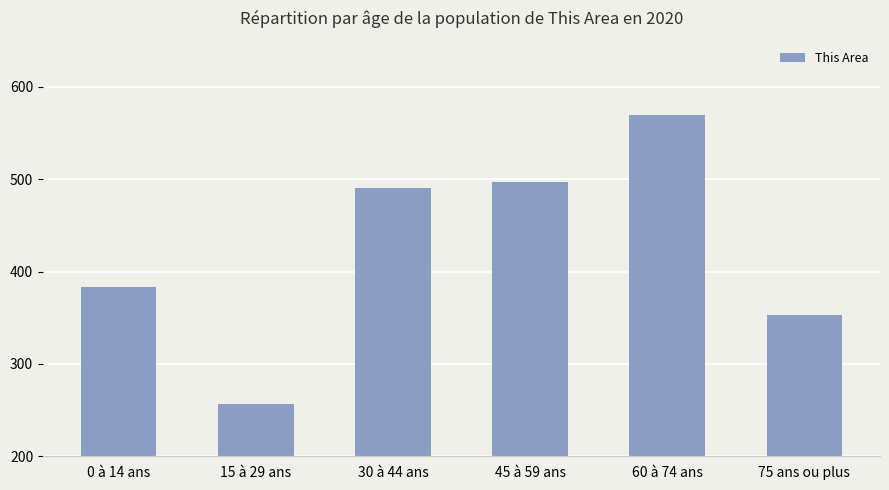

What is the change in value from 0 à 14 ans to 75 ans ou plus?

-30